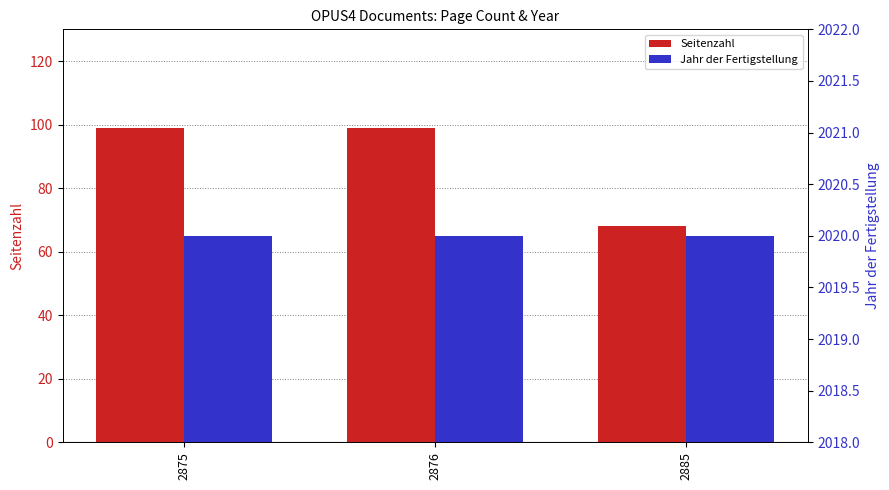

Reading right to left, transcribe all the data shown in this chart.

Seitenzahl: 68	99	99
Jahr der Fertigstellung: 2020	2020	2020